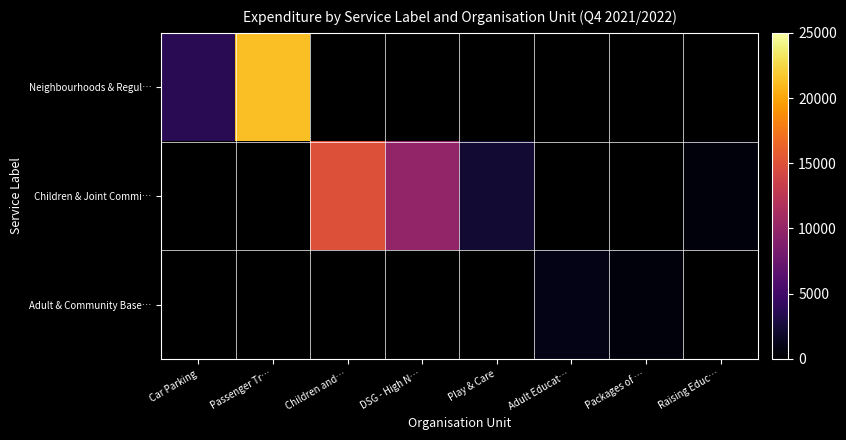

The Adult & Community Base… series shows 1599.6 at Adult Educat…. True or false?

False